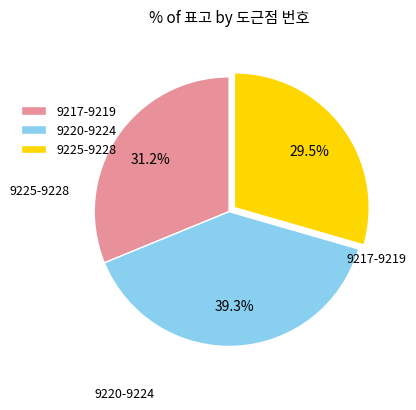

Does 9217-9219 account for over 50% of the chart?

No